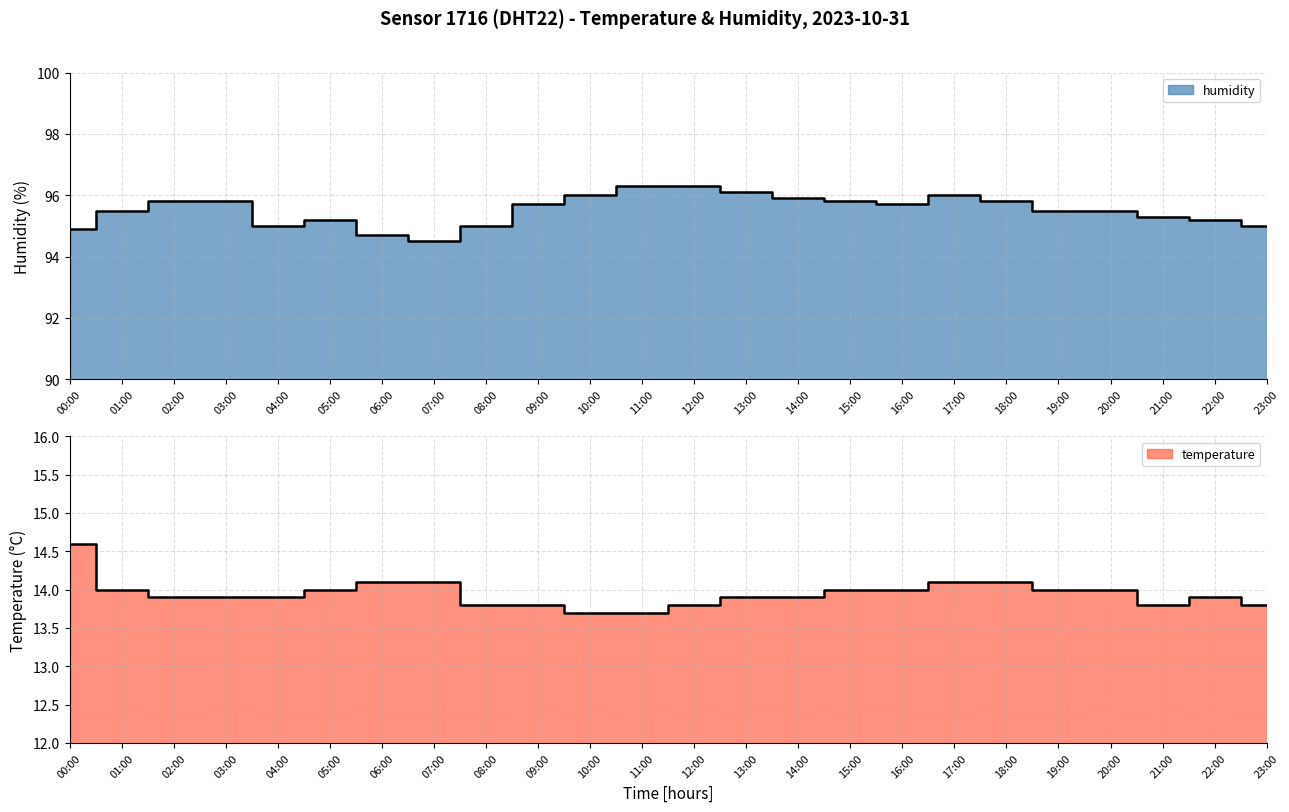

Does the chart have visible grid lines?

Yes